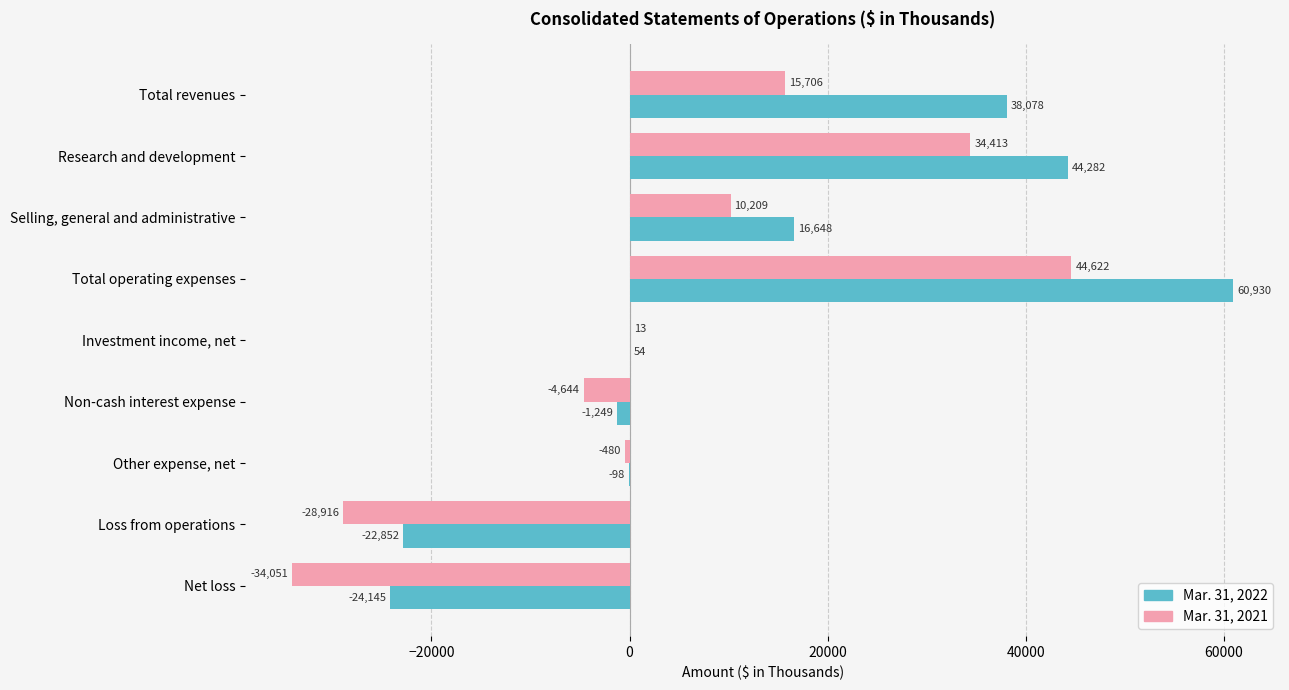

The value of Mar. 31, 2022 at Total operating expenses is 40906. True or false?

False